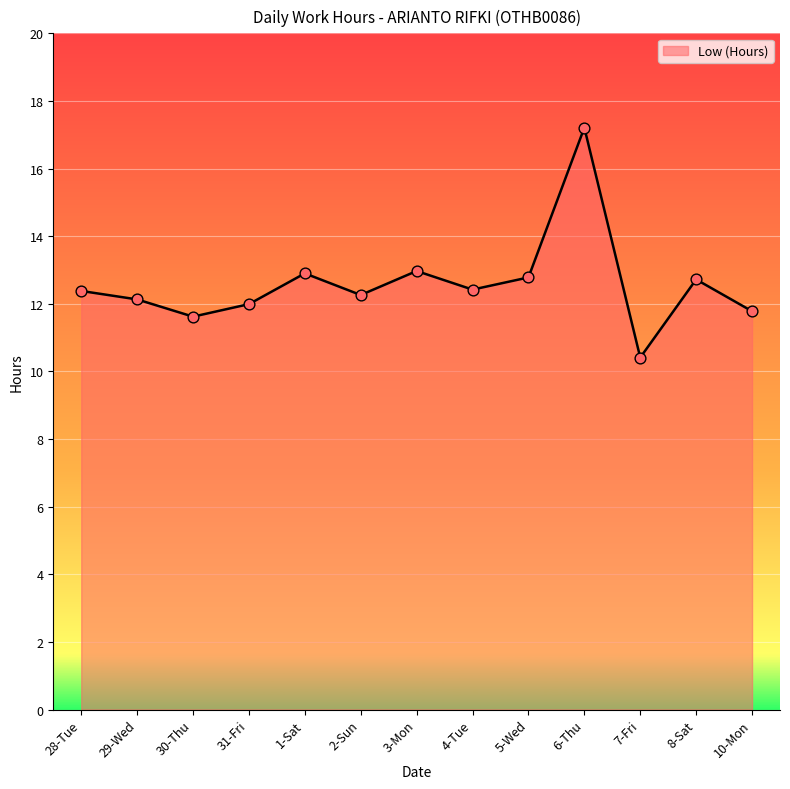

Between 7-Fri and 1-Sat, which is larger?

1-Sat